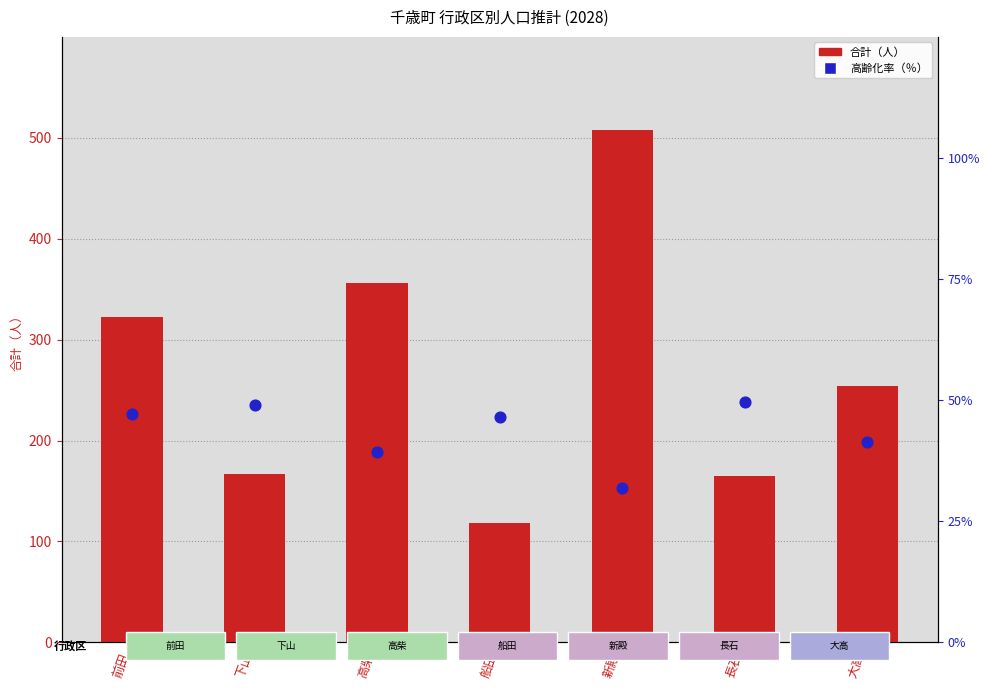

Which series has the widest spread of Y values?

合計（人）